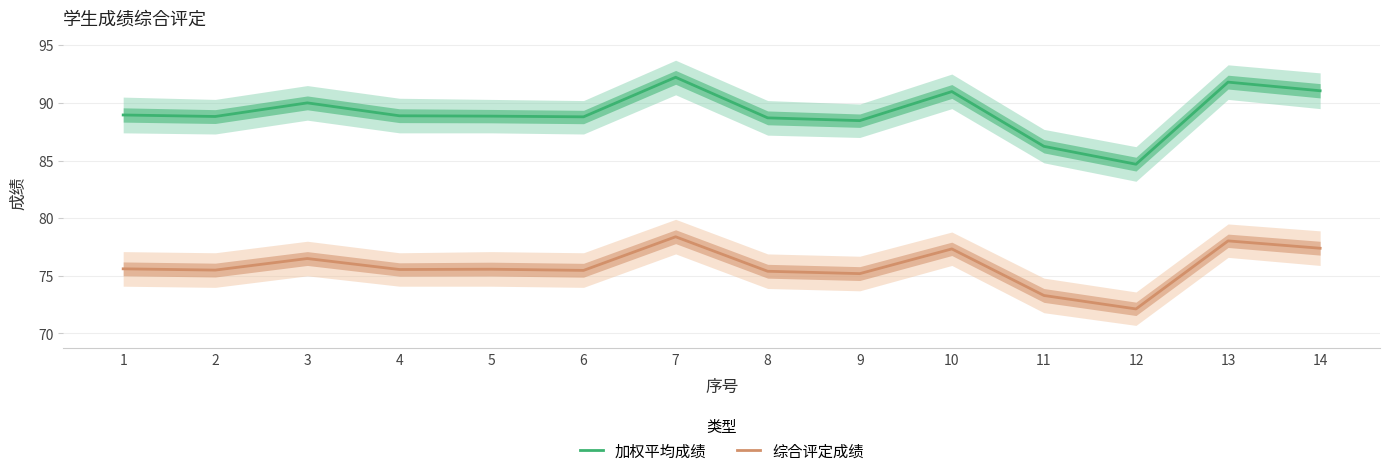

Read the 加权平均成绩 value at 2.

88.8